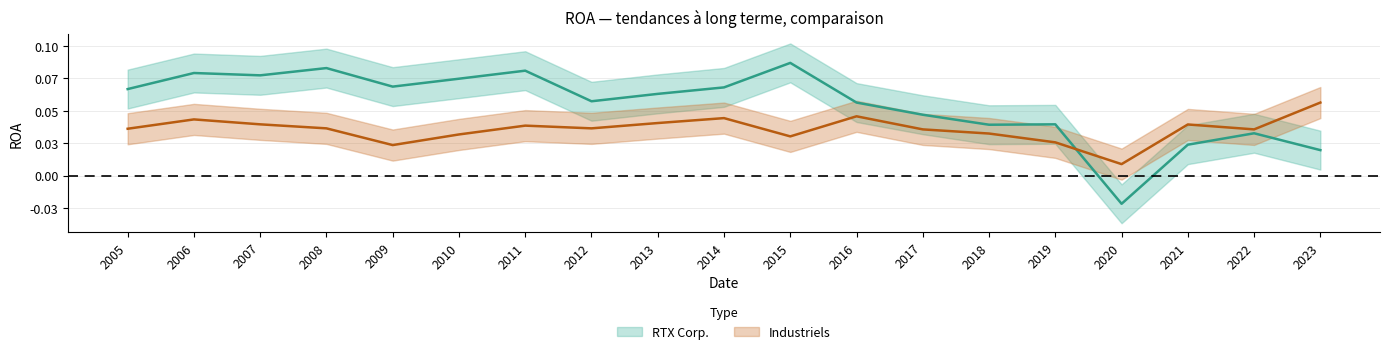

How many lines are shown in the chart?

2